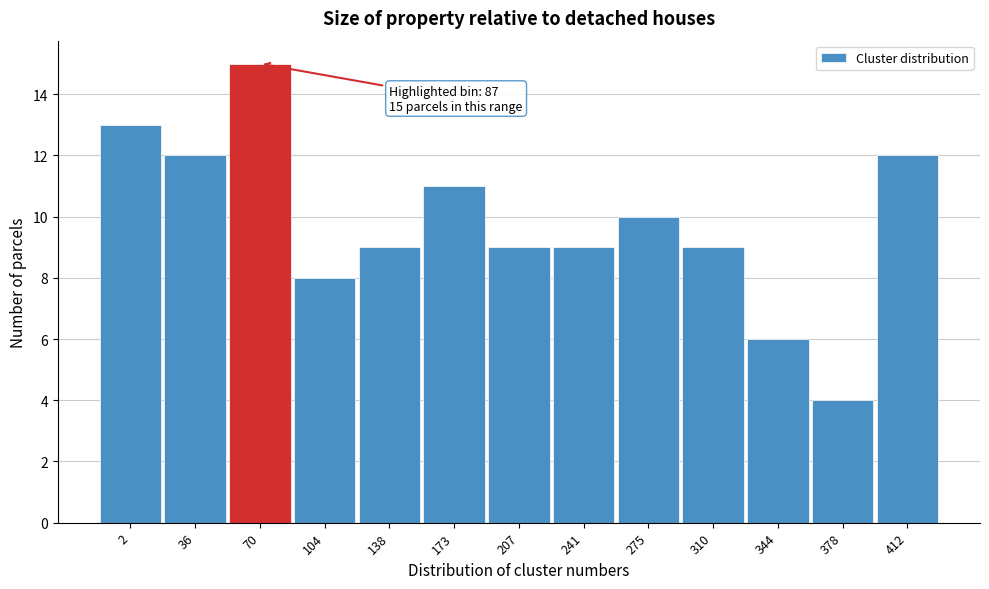

Reading left to right, list all the values displayed in this chart.

13	12	15	8	9	11	9	9	10	9	6	4	12